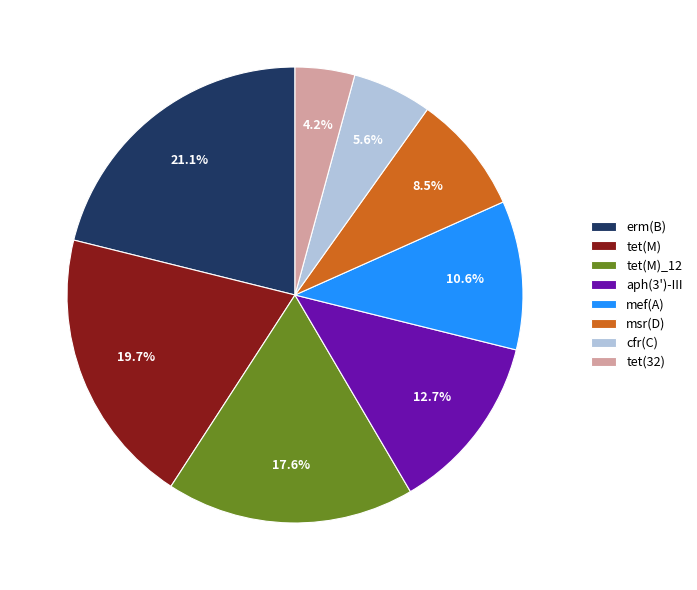

What percentage is the erm(B) slice, to the nearest percent?

21%